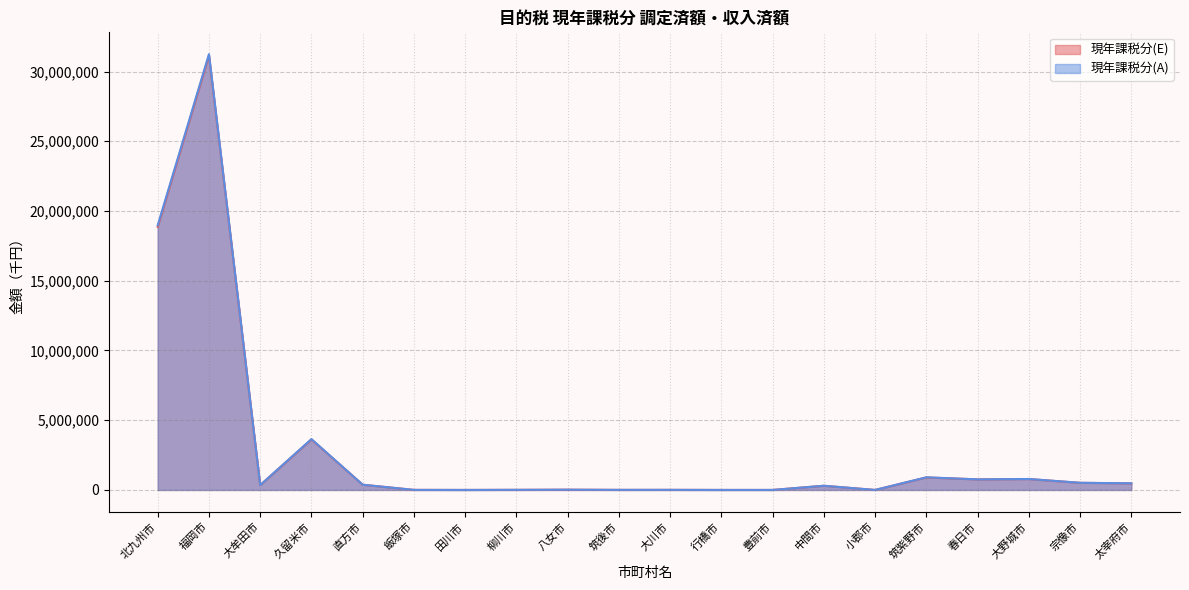

Reading left to right, what are all the values shown in this chart?

現年課税分(E): 18863725	31143408	344439	3621265	372723	3842	0	6890	17186	4400	5570	0	0	298006	0	894460	756776	780193	509117	472846
現年課税分(A): 18979684	31250757	348370	3646721	374795	3842	0	6890	17186	4400	5570	0	0	301377	0	906463	758787	785673	512565	476745